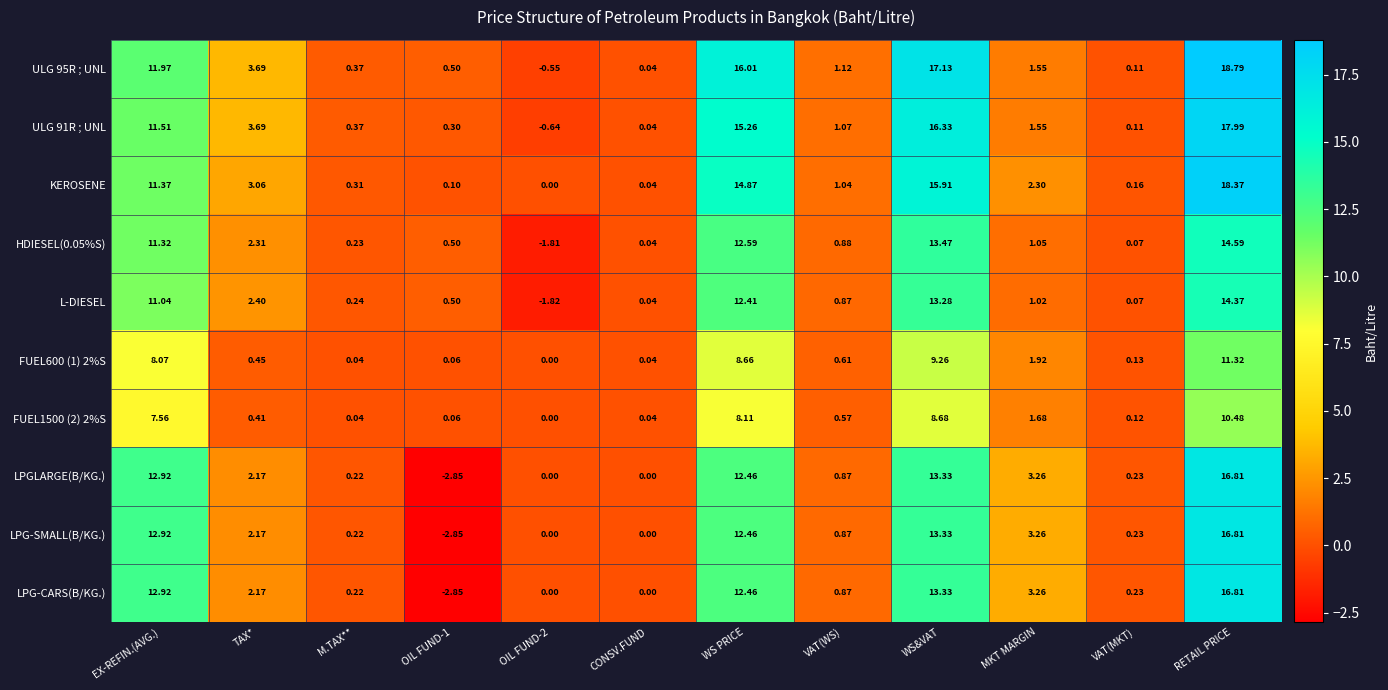

Where is L-DIESEL nearest to the value 6?

TAX*